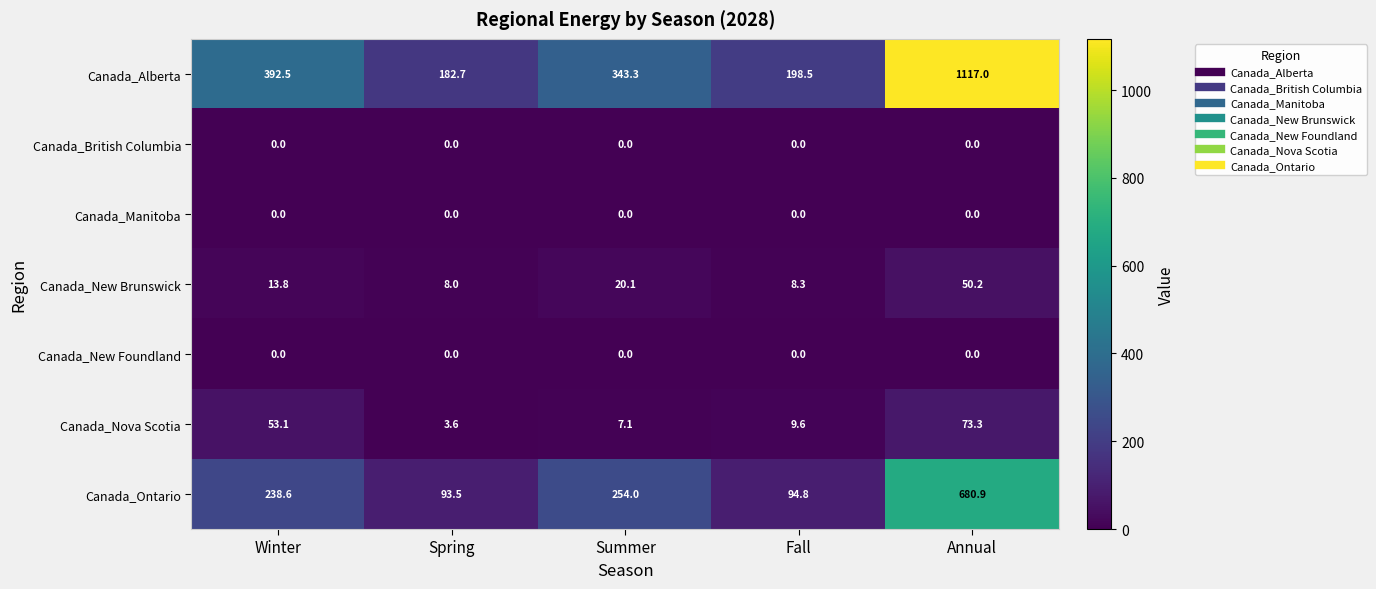

List the labels in order of Canada_Nova Scotia value, largest first.

Annual, Winter, Fall, Summer, Spring